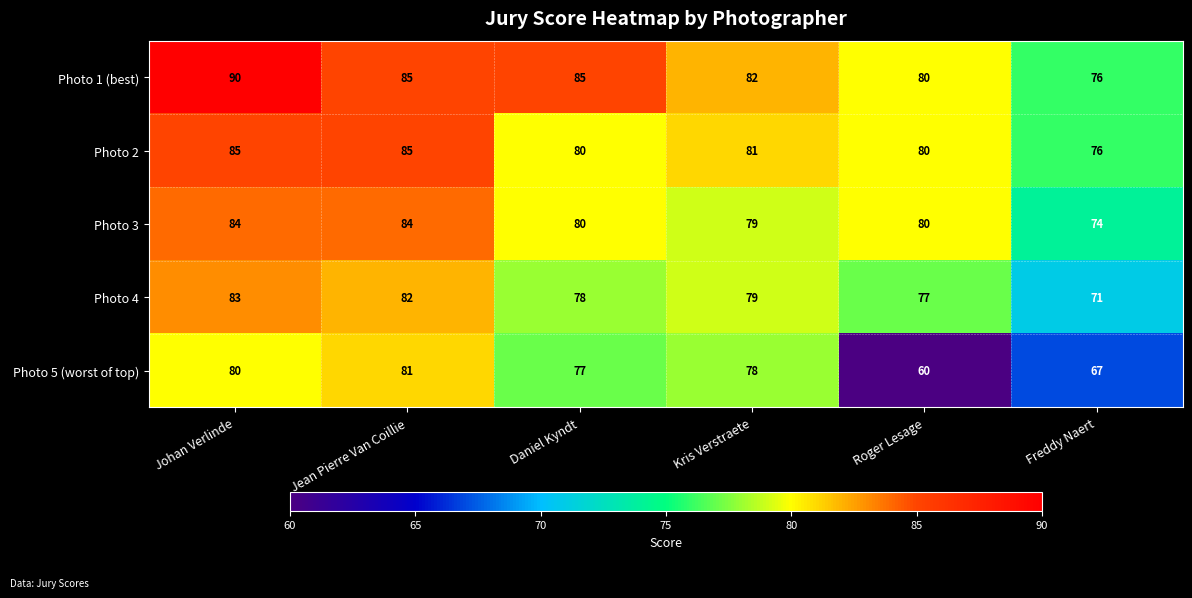

Reading left to right, list all the values displayed in this chart.

Photo 1 (best): Johan Verlinde=90	Jean Pierre Van Coillie=85	Daniel Kyndt=85	Kris Verstraete=82	Roger Lesage=80	Freddy Naert=76
Photo 2: Johan Verlinde=85	Jean Pierre Van Coillie=85	Daniel Kyndt=80	Kris Verstraete=81	Roger Lesage=80	Freddy Naert=76
Photo 3: Johan Verlinde=84	Jean Pierre Van Coillie=84	Daniel Kyndt=80	Kris Verstraete=79	Roger Lesage=80	Freddy Naert=74
Photo 4: Johan Verlinde=83	Jean Pierre Van Coillie=82	Daniel Kyndt=78	Kris Verstraete=79	Roger Lesage=77	Freddy Naert=71
Photo 5 (worst of top): Johan Verlinde=80	Jean Pierre Van Coillie=81	Daniel Kyndt=77	Kris Verstraete=78	Roger Lesage=60	Freddy Naert=67